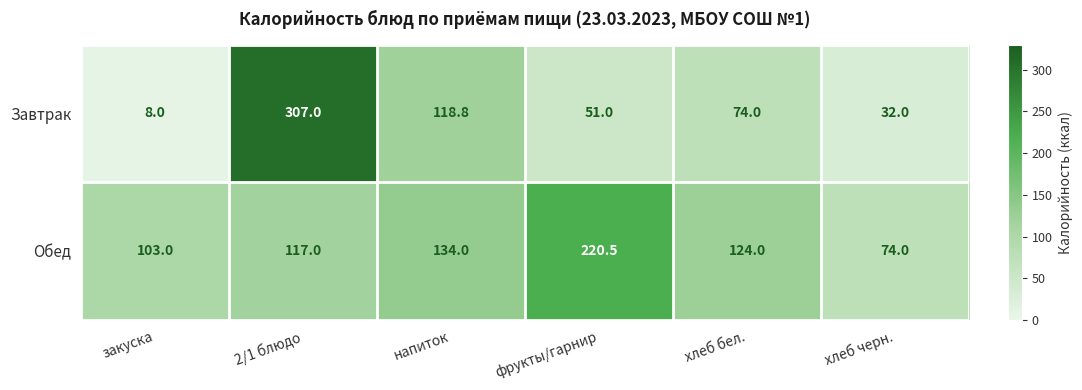

What is the difference between the maximum and minimum values in the Обед series?

146.5